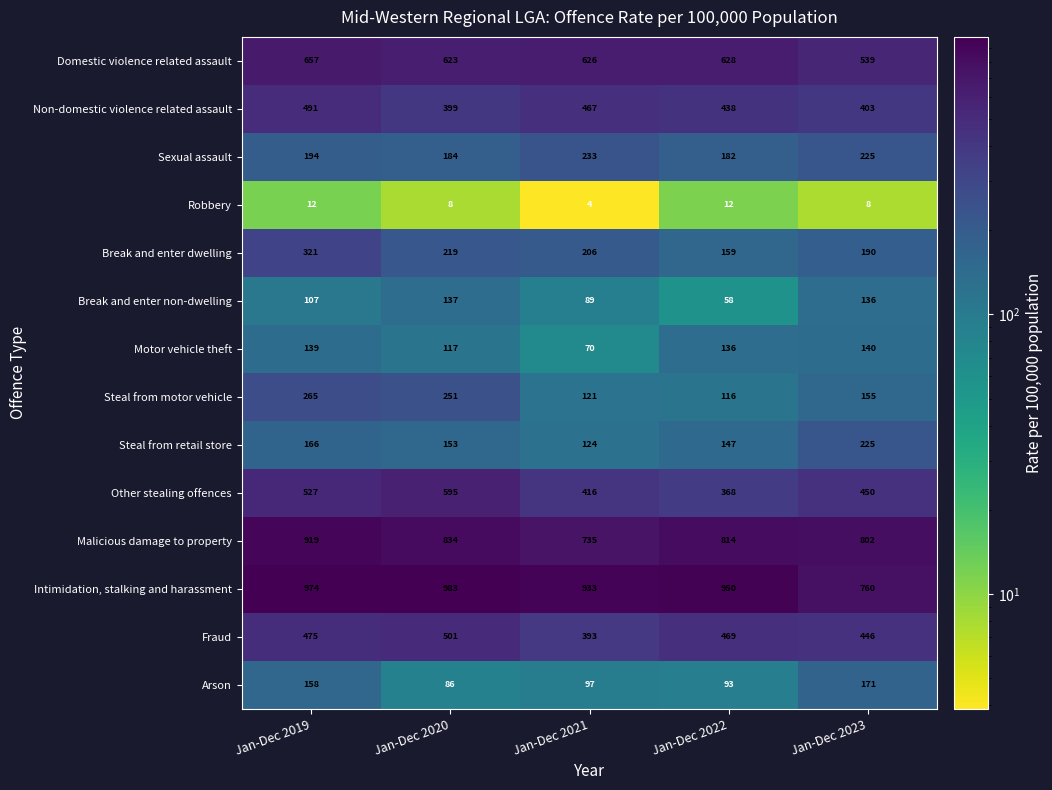

Which series has the largest total across all categories?

Intimidation, stalking and harassment